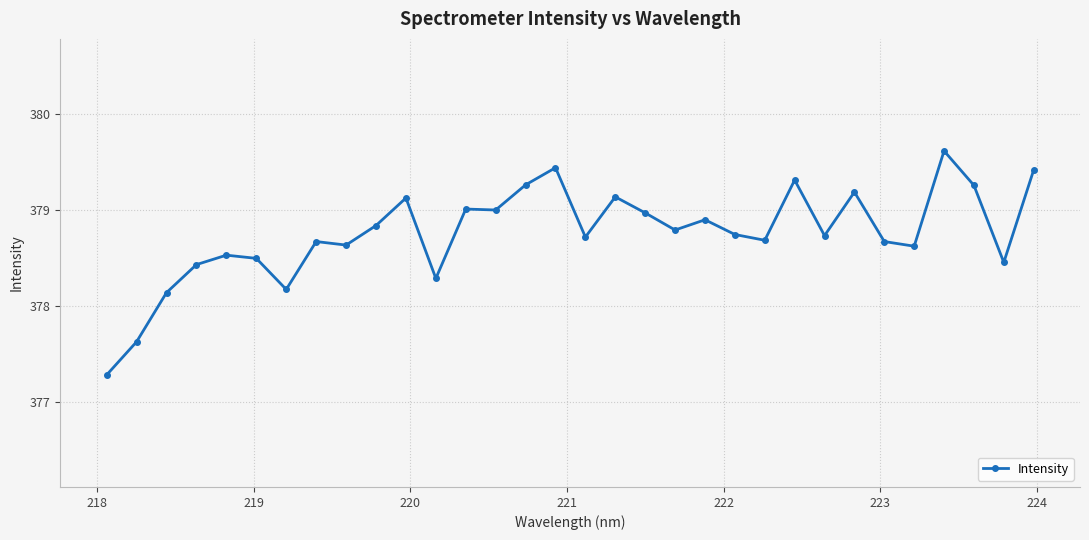

True or false: there are more than 1 points higher than both neighbors.

True